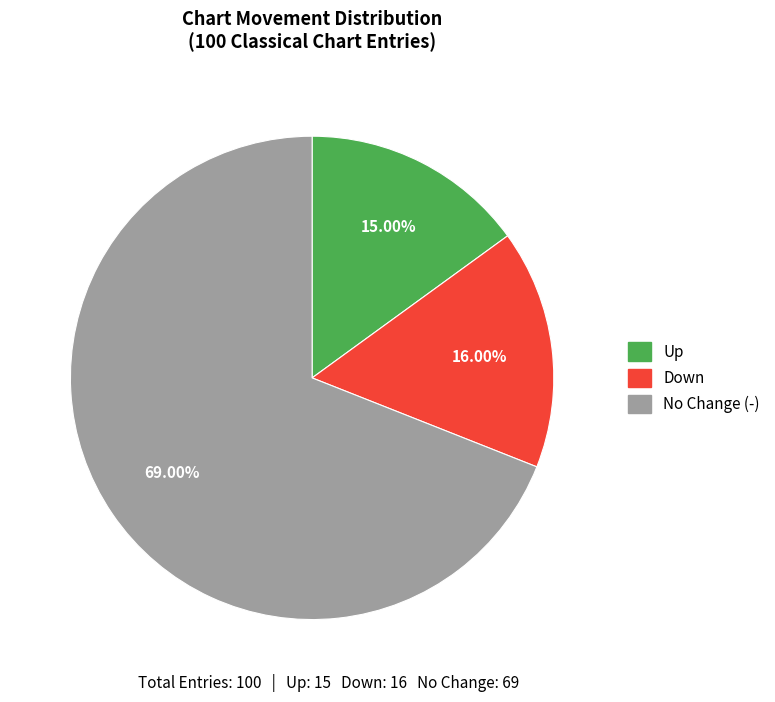

Count the number of slices in the pie.

3